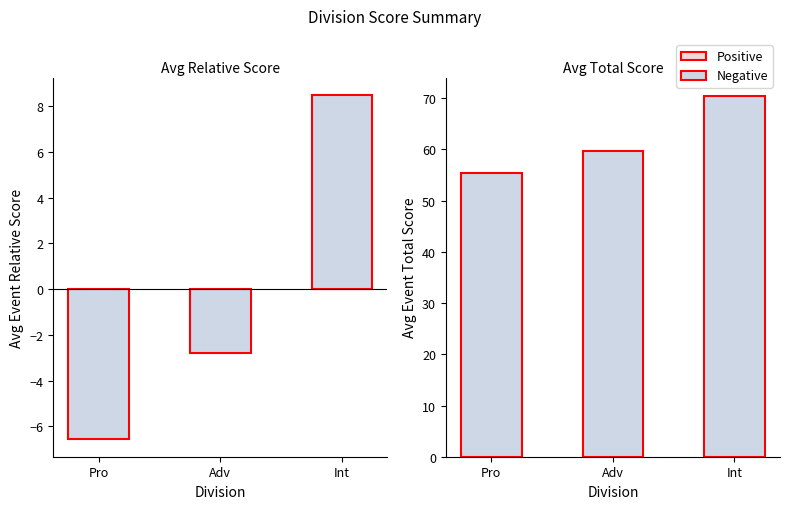

What is the spread (max minus min) of values at Adv?

62.5